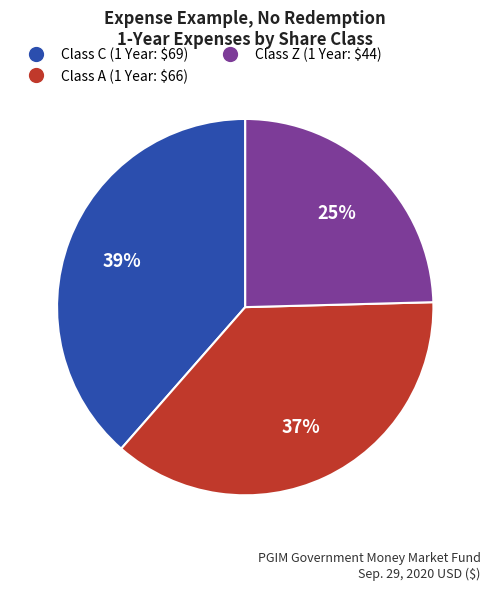

Does Class A (1 Year: $66) represent more than half of the total?

No